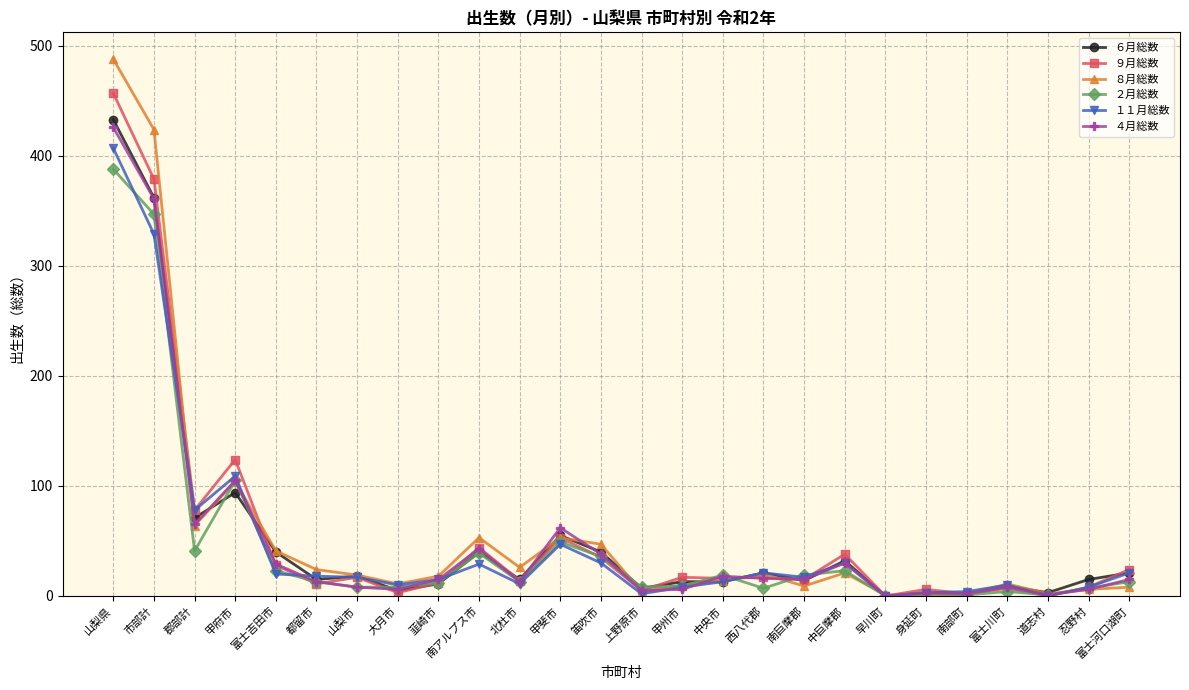

What is the approximate value of ４月総数 at 甲府市, to the nearest 5?

105